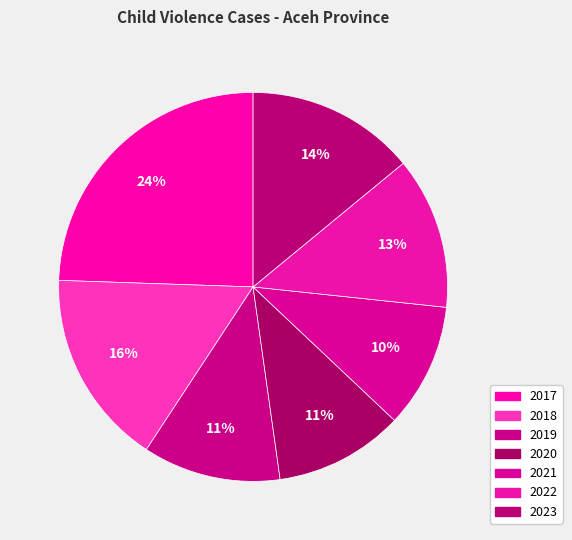

Approximately how many times larger is the value at 2018 compared to 2021?

1.6